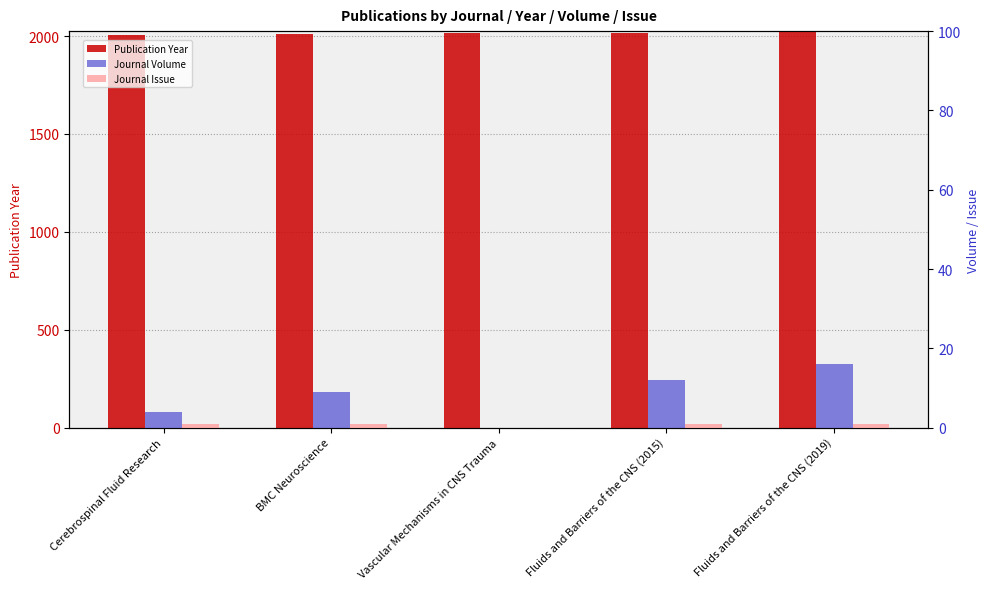

Where is Publication Year nearest to the value 2013?

Vascular Mechanisms in CNS Trauma